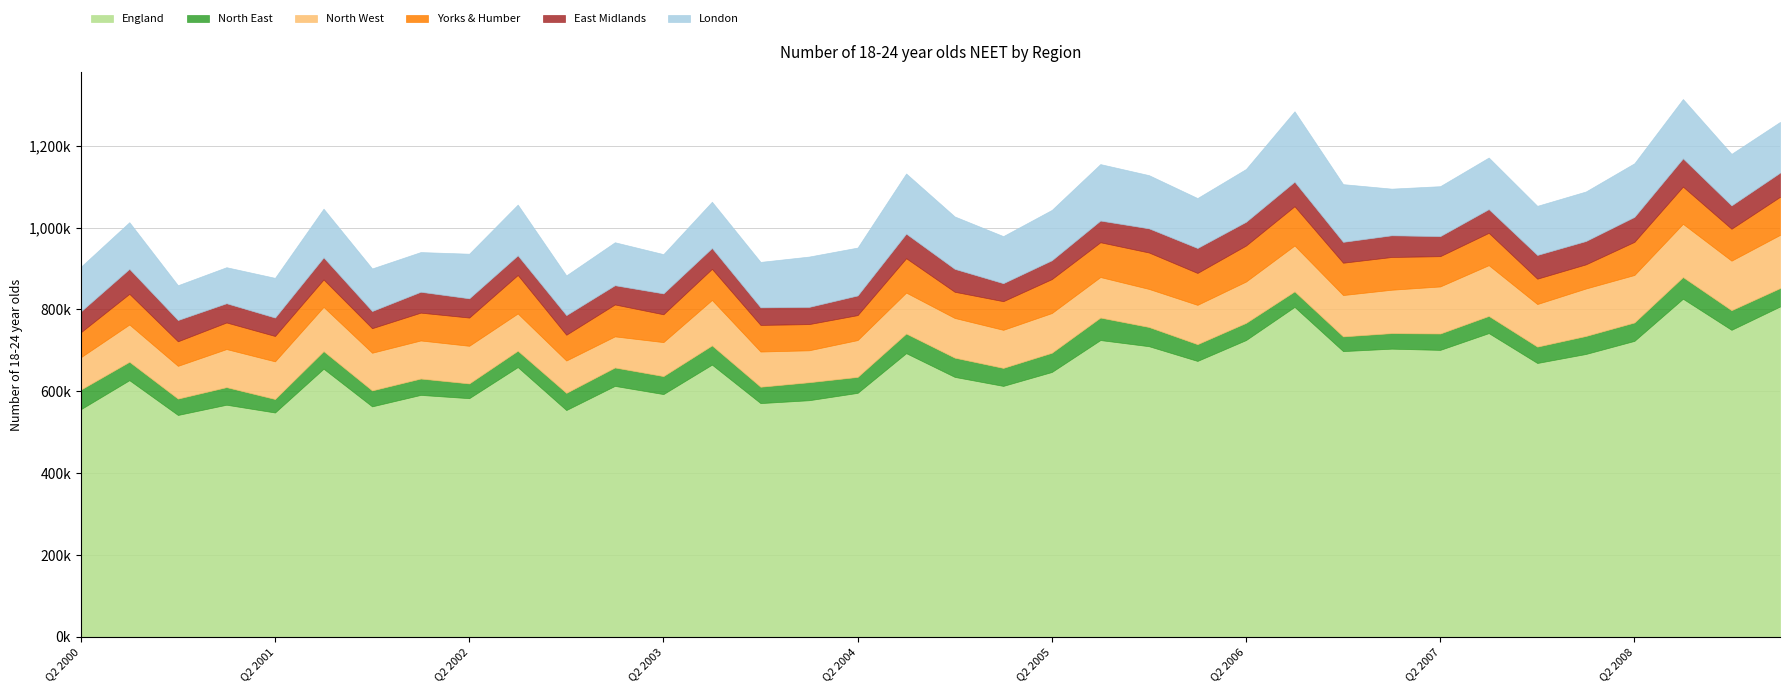

What is the sum of the North West values at Q4 2006 and Q4 2005?

194000